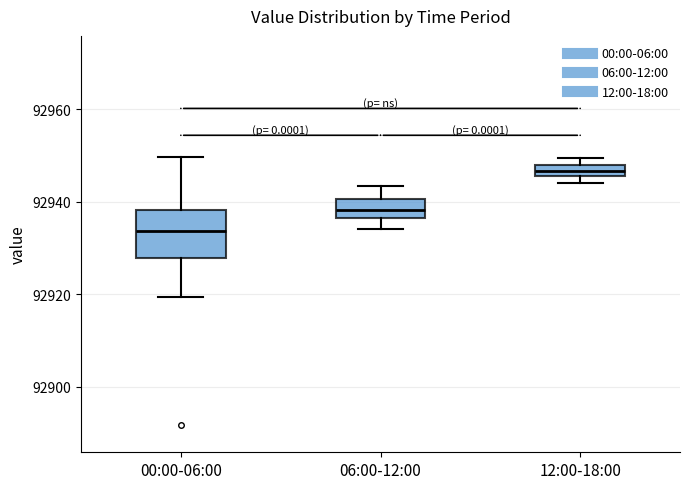

Comparing the boxes themselves (not the whiskers), which one is the tallest?

00:00-06:00